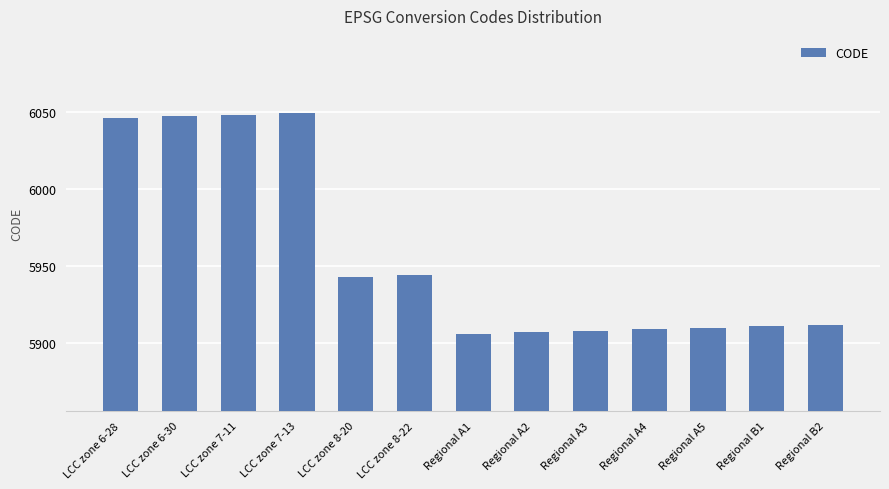

The chart shows a value of 2053 at LCC zone 7-13. True or false?

False